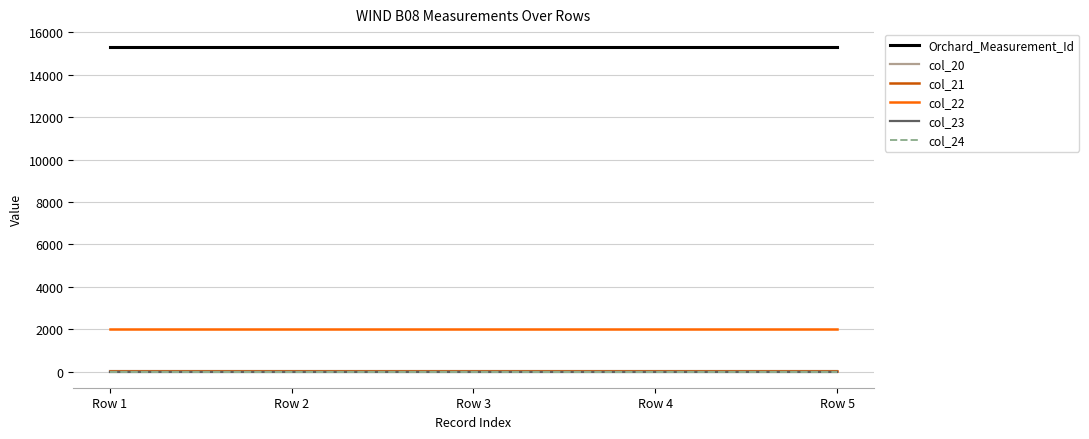

Which label corresponds to the largest value in the chart?

Row 1